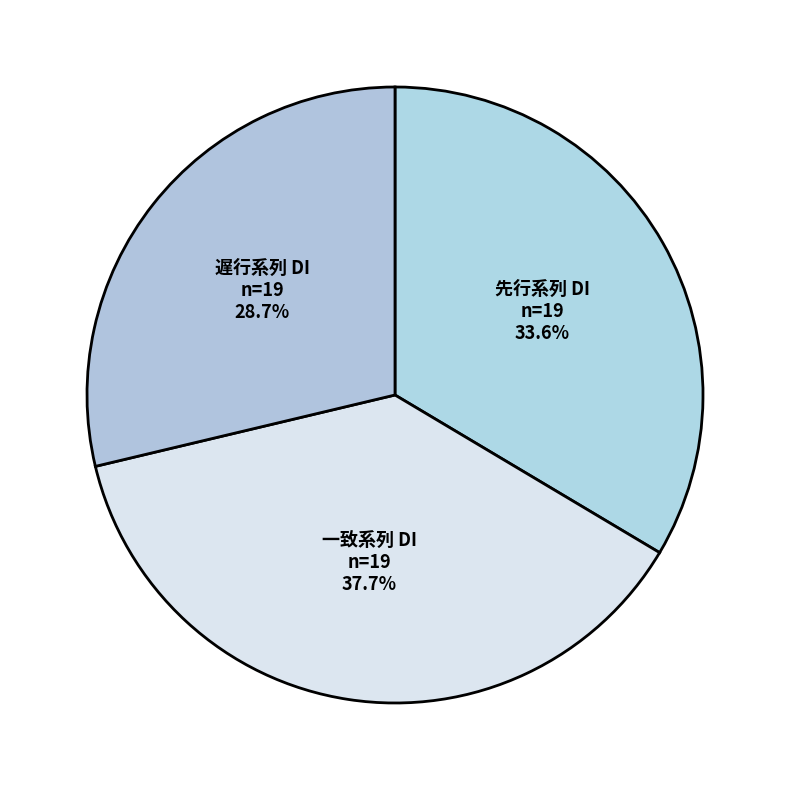

What portion of the pie excludes 一致系列 DI?

62.3%